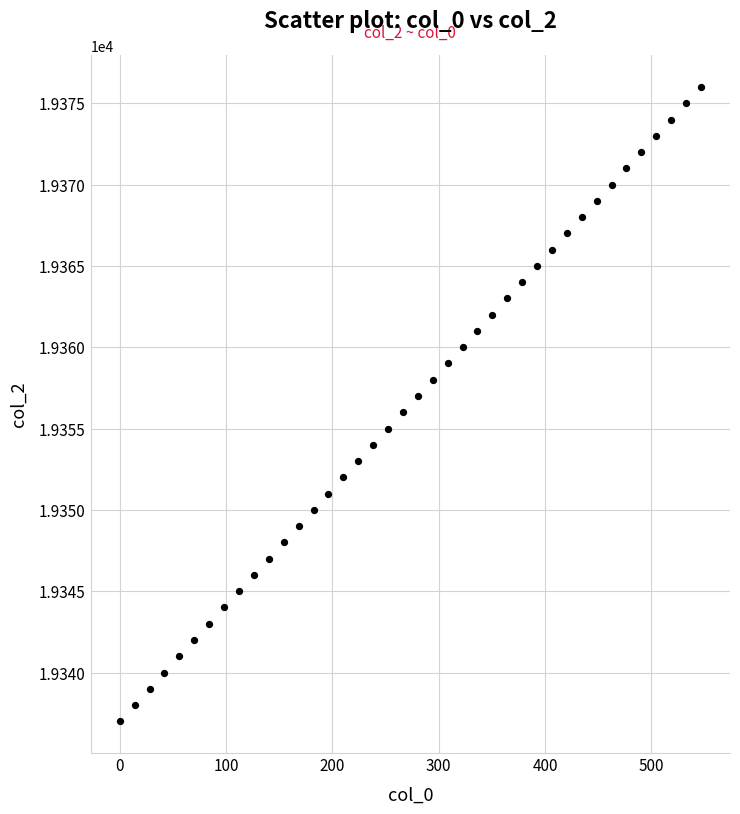

What is the range of Y values (max minus min)?

39